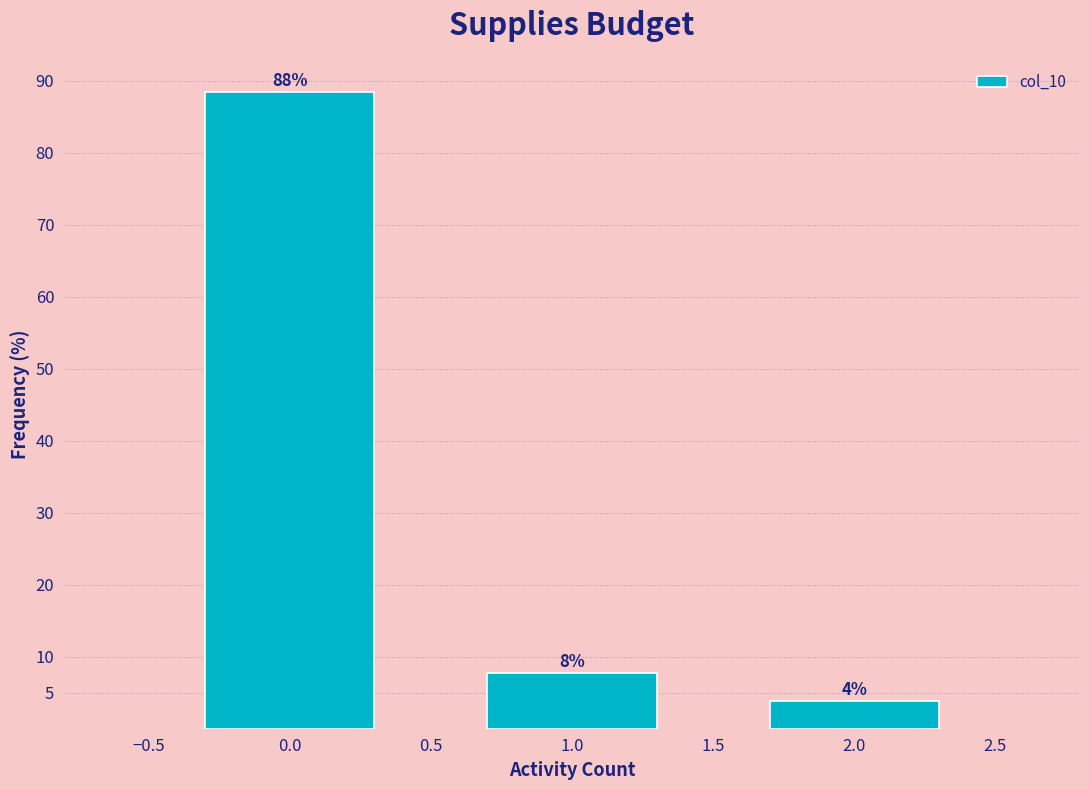

How many bars are there in total?

3